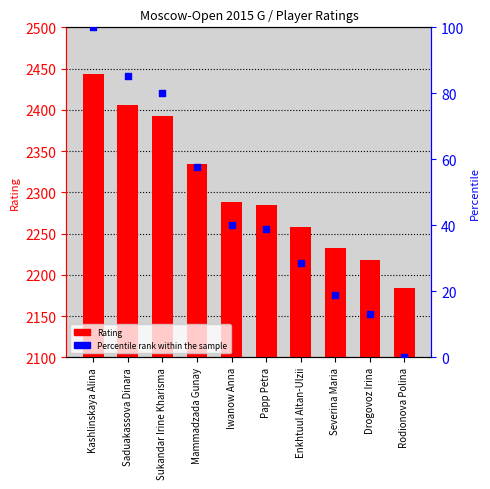

Which series has the widest spread of Y values?

Rating